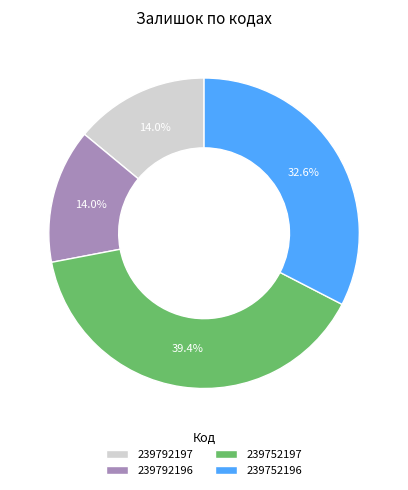

To the nearest percent, what portion does 239752196 represent?

33%